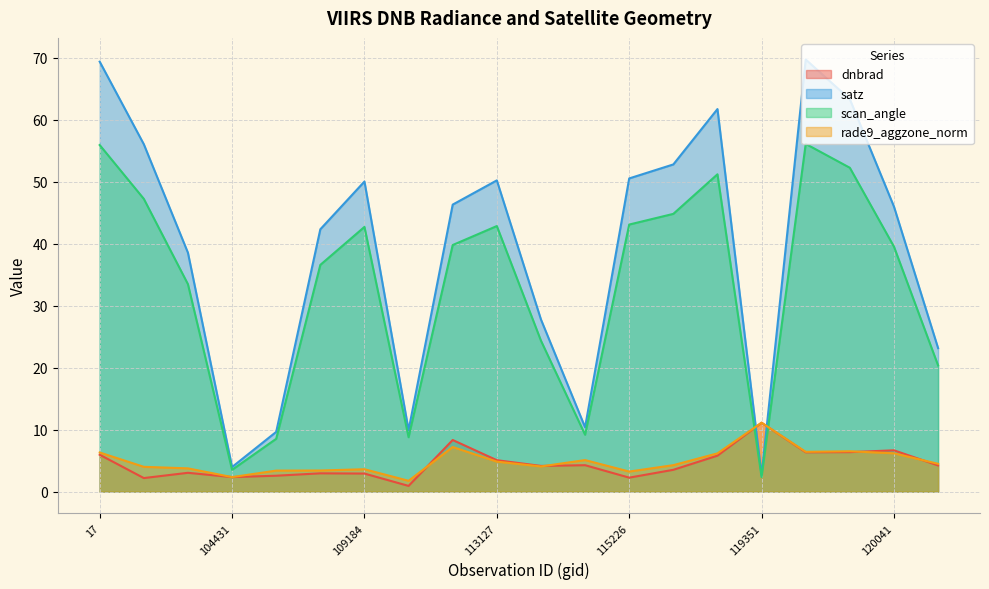

What position from the right is 113817?

9